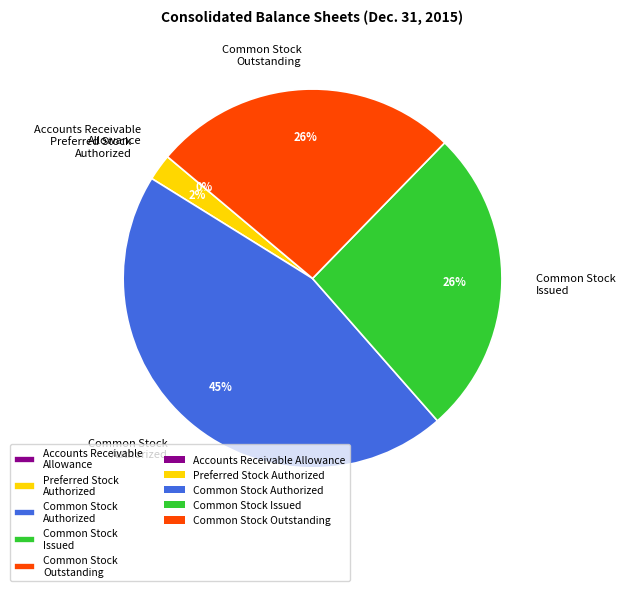

Which slice is the largest?

Common Stock Authorized